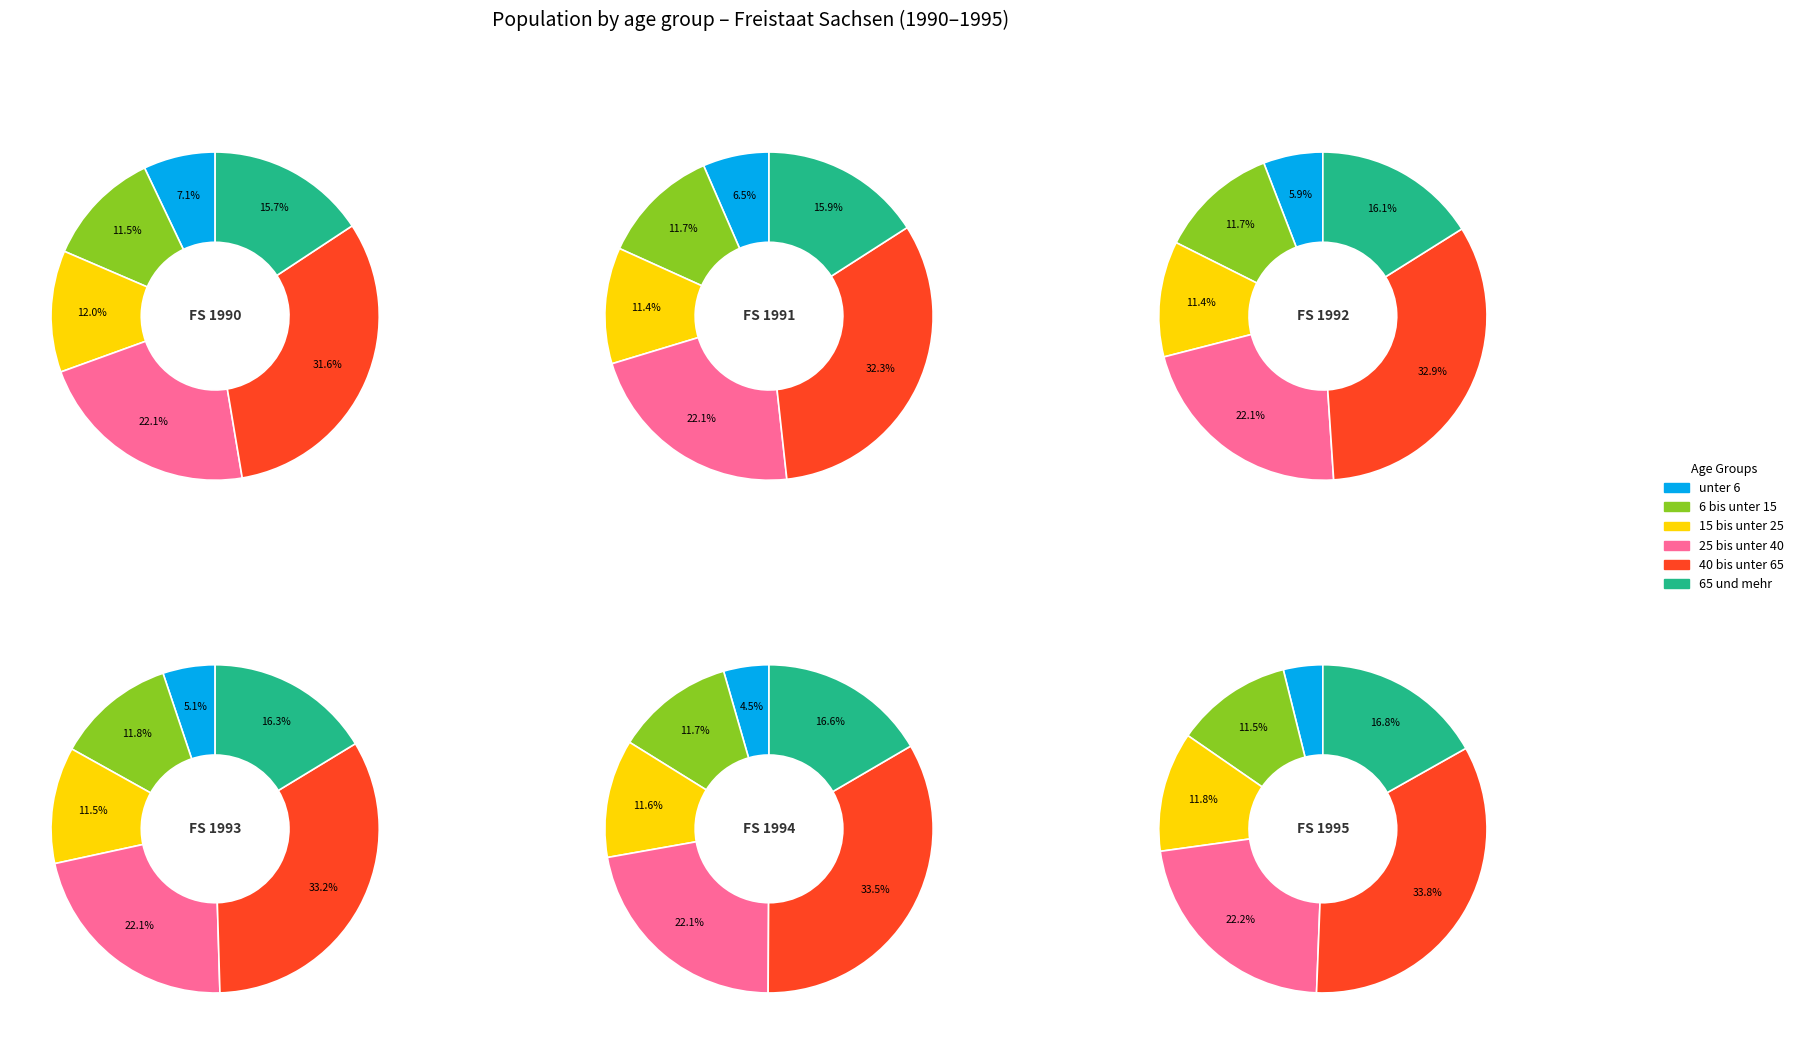

Is there a majority slice in this chart?

No